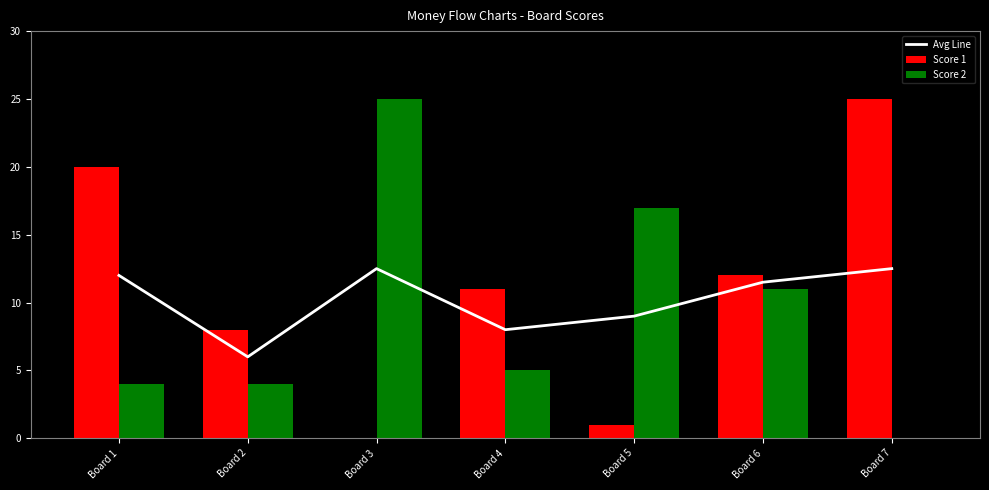

Count the number of data series in this chart.

3